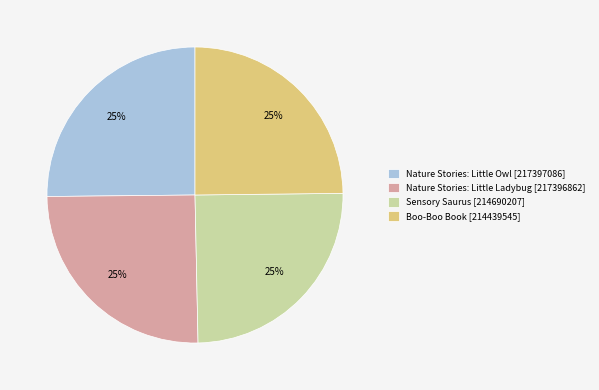

Is there a majority slice in this chart?

No